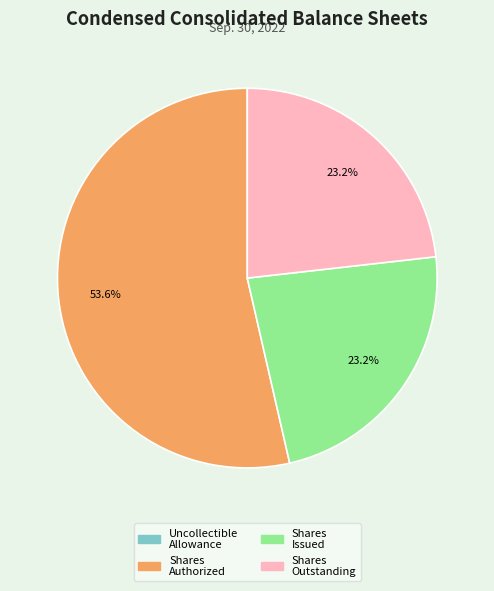

Is there any slice that represents more than half of the pie?

Yes